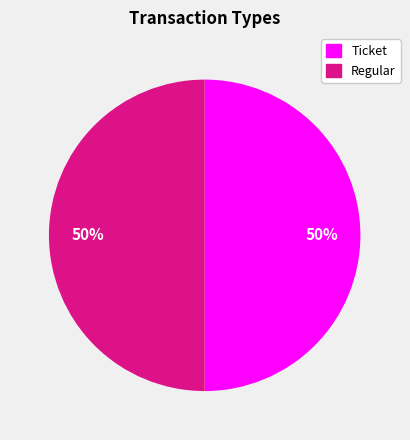

Is the sum of Ticket and Regular greater than half?

Yes